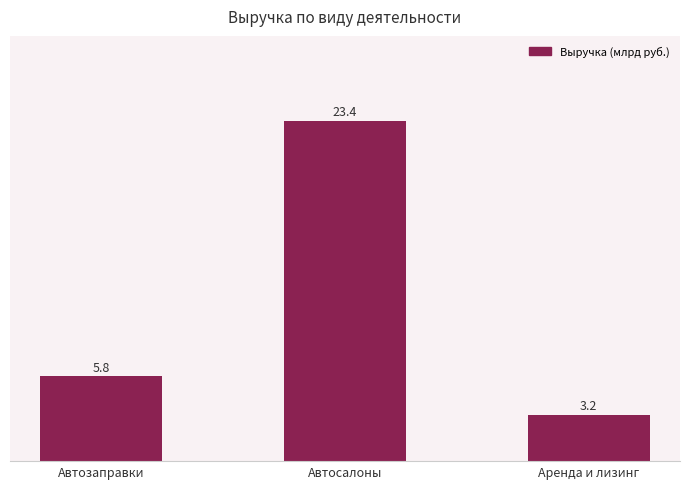

At which label does the data first exceed 5?

Автозаправки